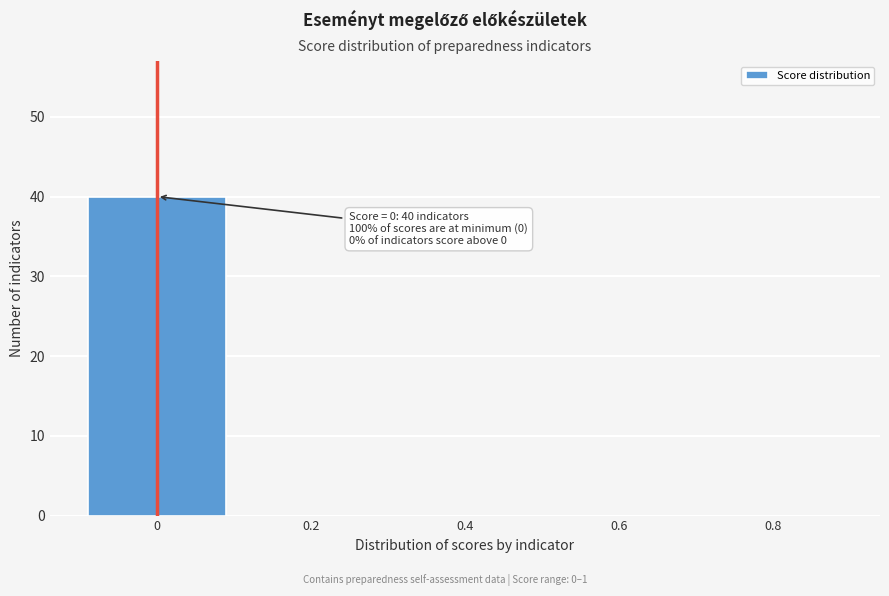

Reading left to right, list all the values displayed in this chart.

0=40	0.2=0	0.4=0	0.6=0	0.8=0